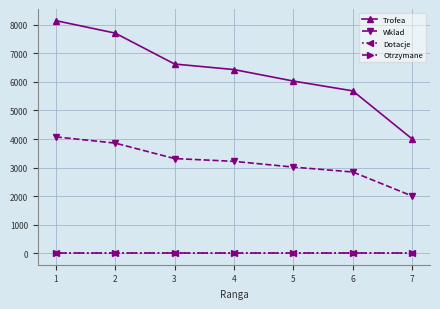

What is the value of the Wklad point at the 3rd from the left?

3314